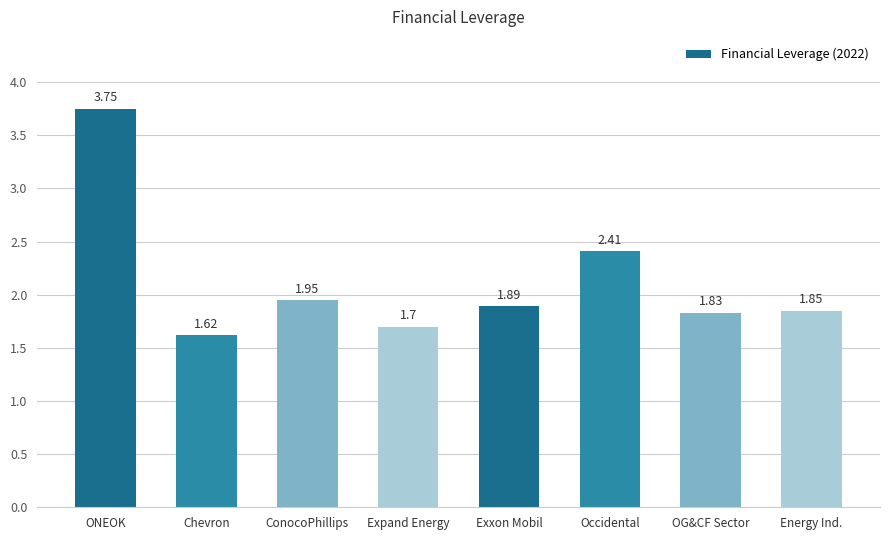

What is the label of the 1st bar from the left?

ONEOK